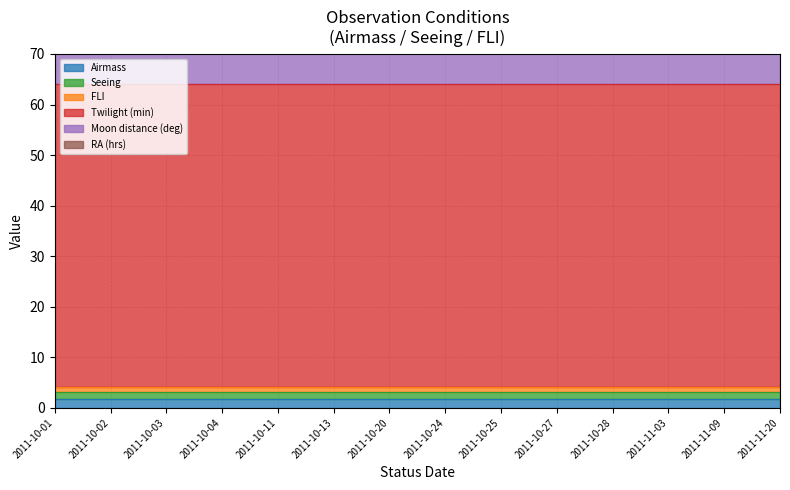

Which label corresponds to the smallest value in the chart?

2011-10-01